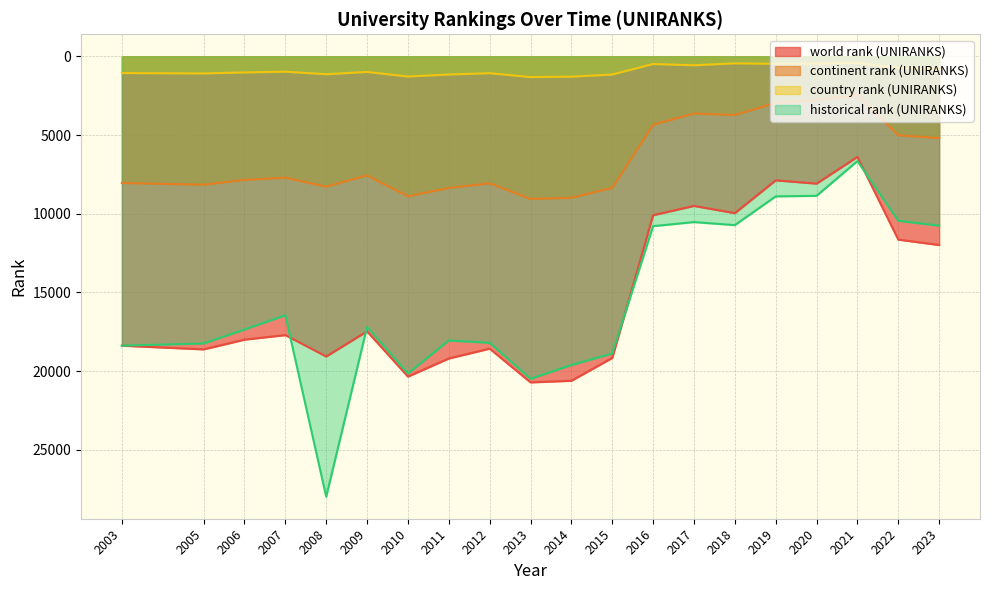

At how many categories does at least one series exceed 13239?

12